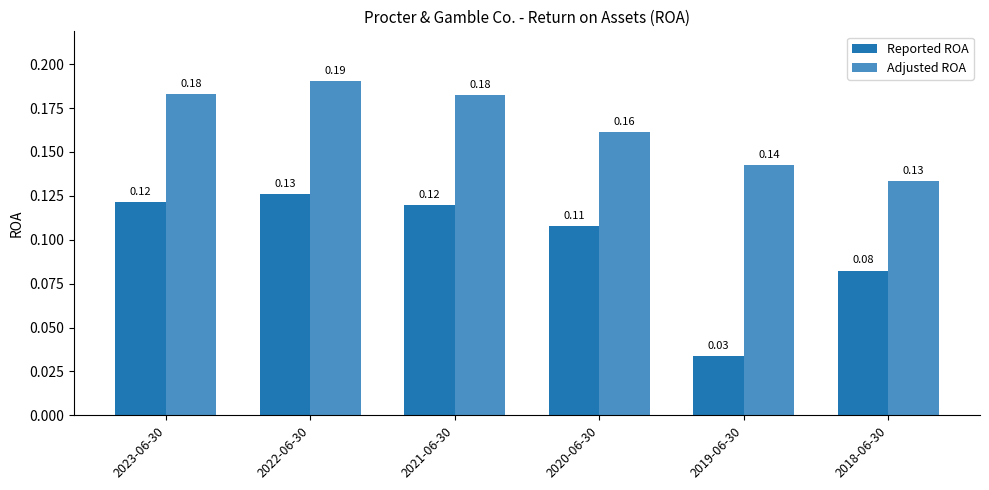

At which label is Adjusted ROA closest to 0?

2018-06-30